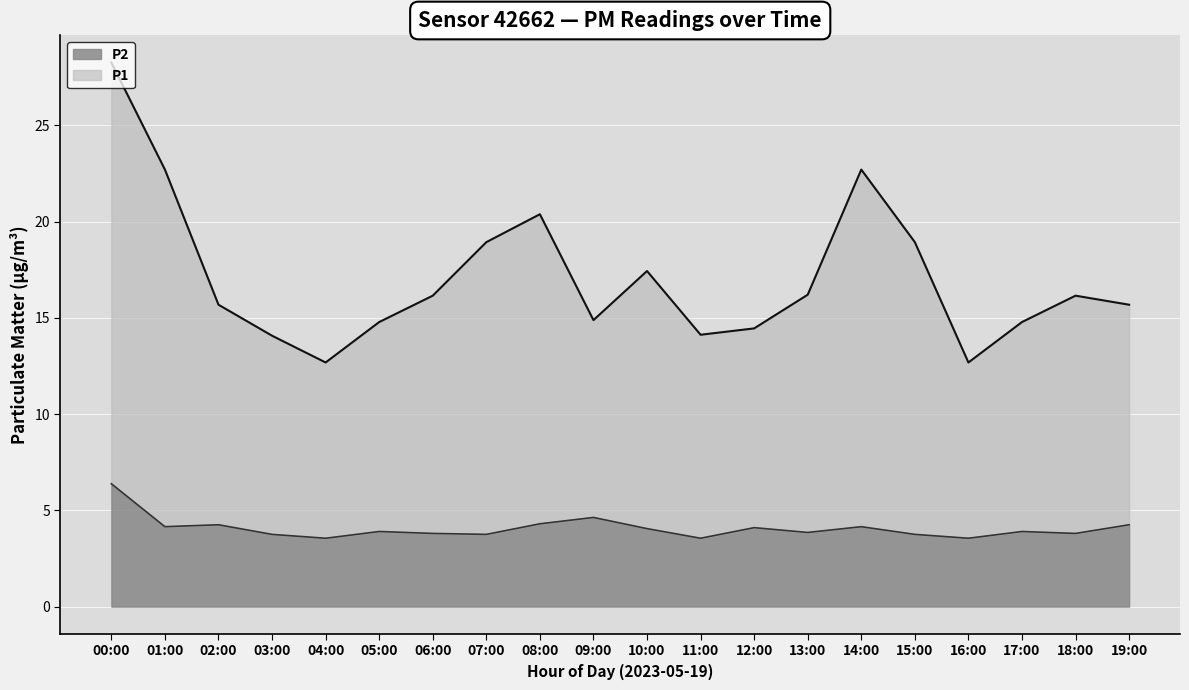

What is the label of the 9th point from the right?

11:00